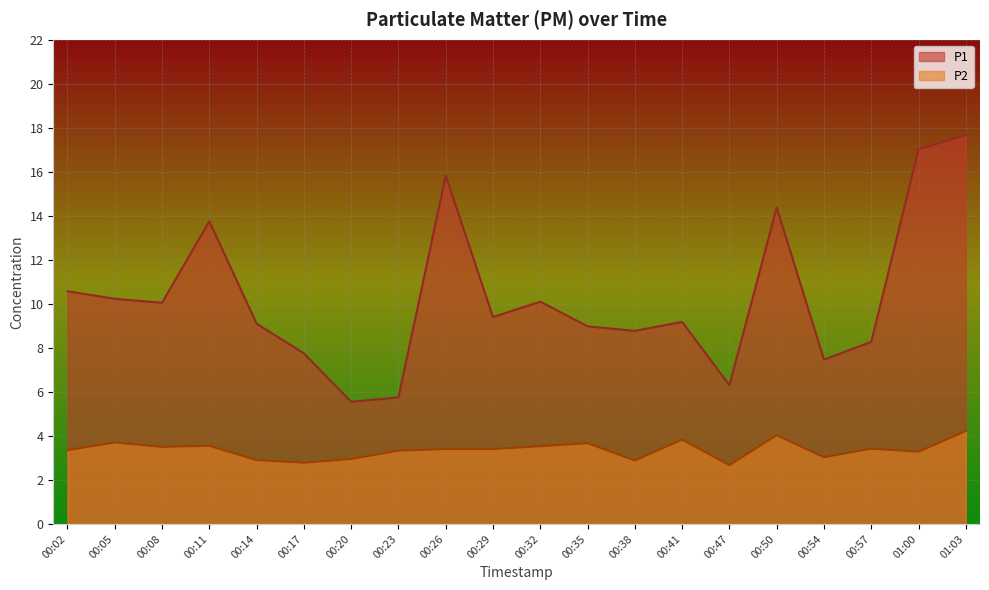

How many values in the P2 series are below 3?

5